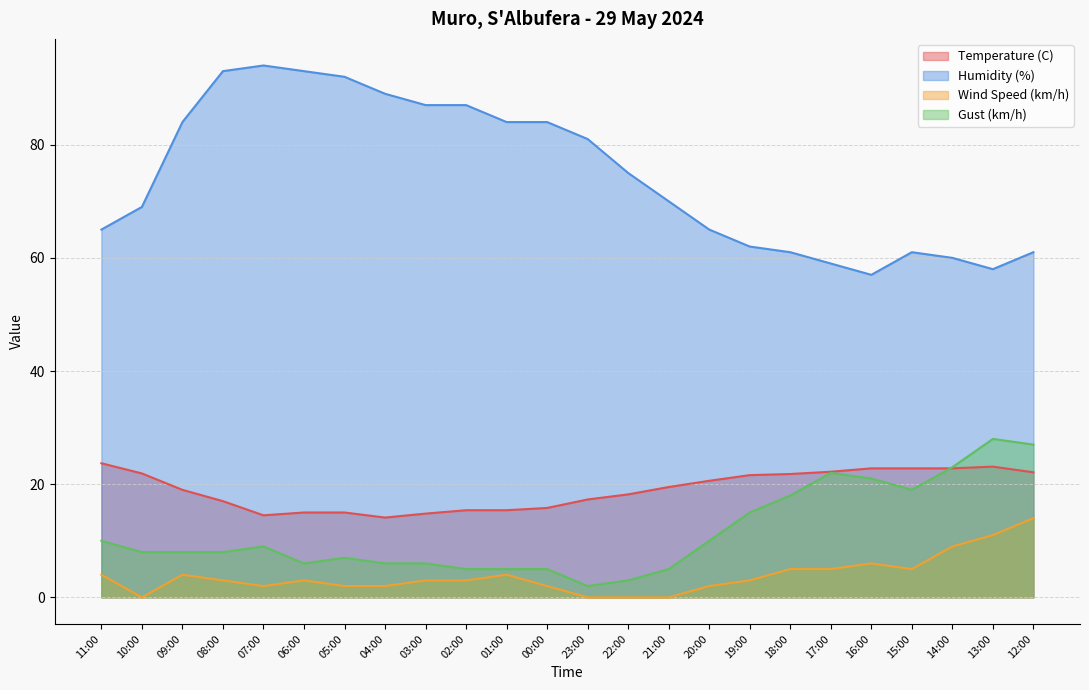

What is the approximate value of Wind Speed (km/h) at 11:00?

4.0